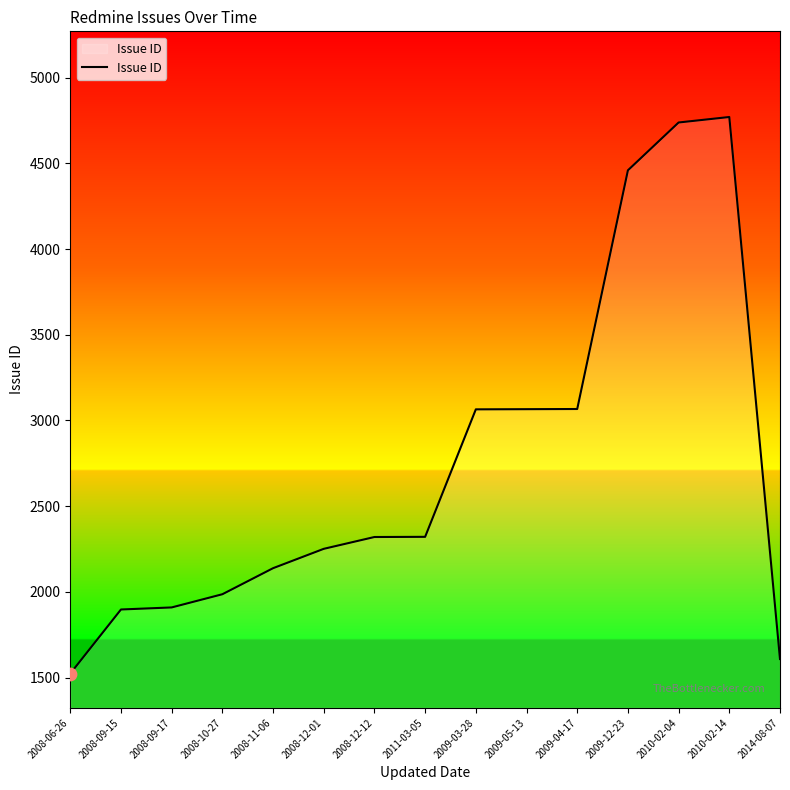

What is the ratio of the value at 2008-09-15 to the value at 2008-12-01?

0.8